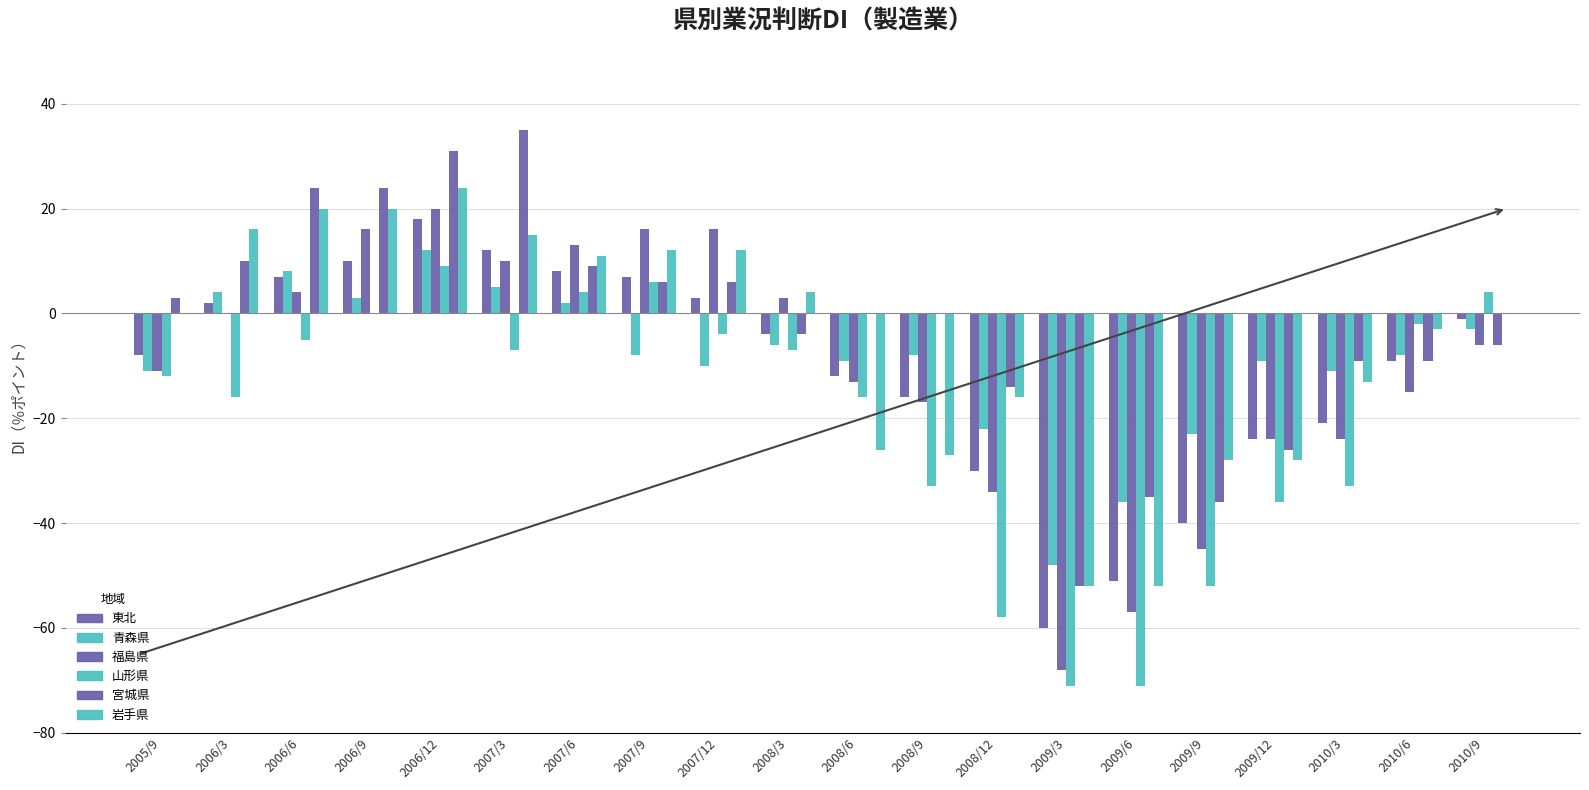

True or false: 宮城県 has a value of 6 at 2007/12.

True